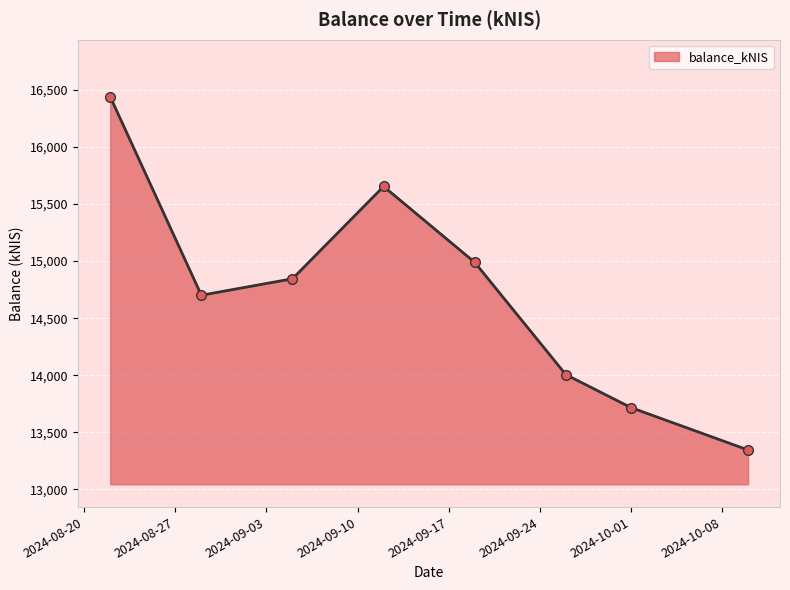

What is the sum of all values?

117697.8